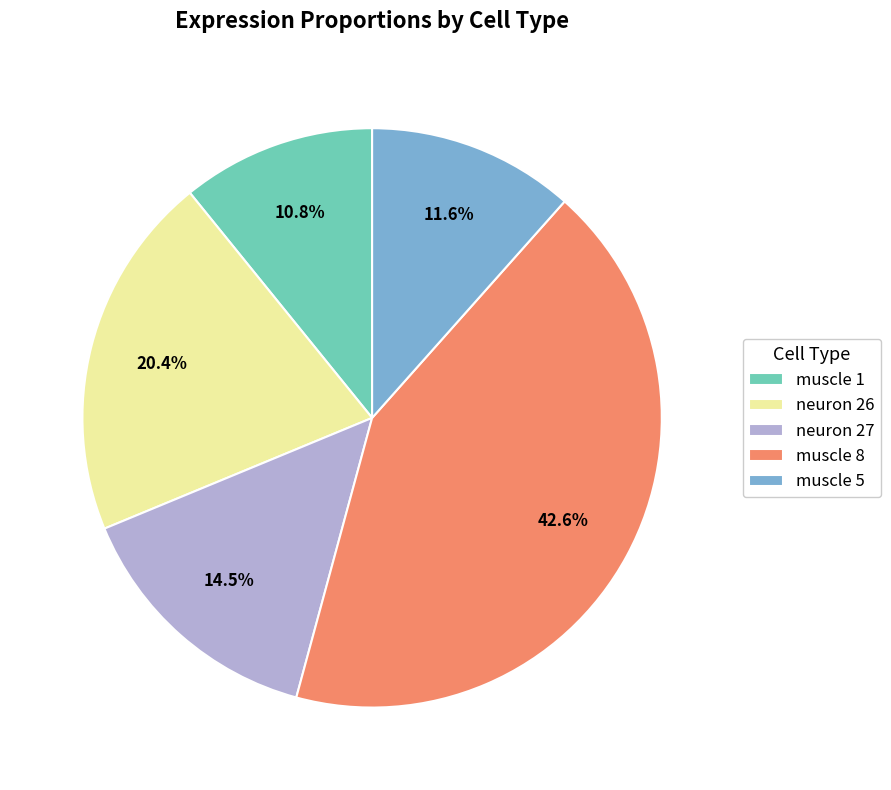

What is the smallest slice in the pie chart?

muscle 1